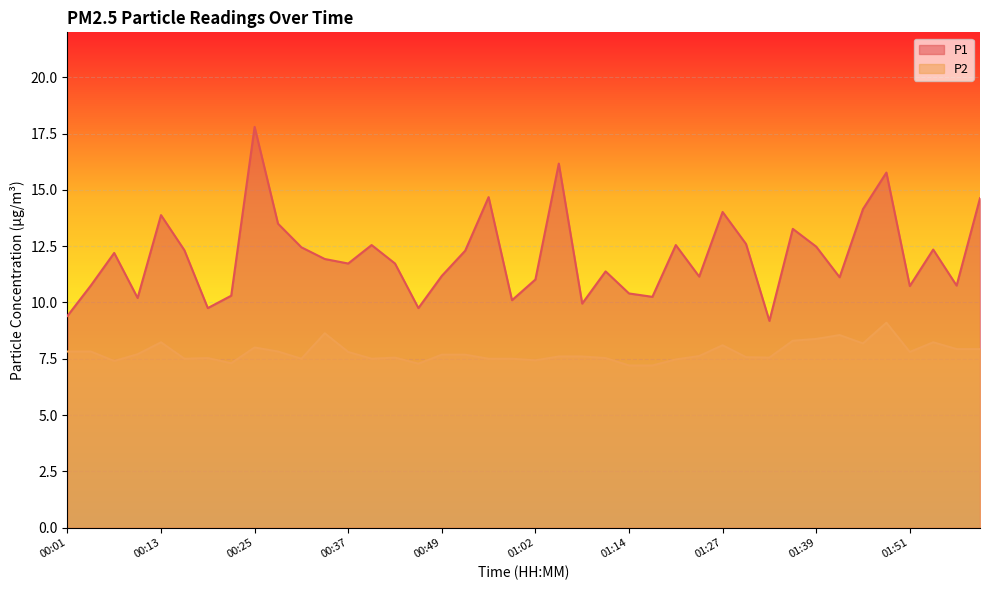

The P2 series shows 7.8 at 00:37. True or false?

True